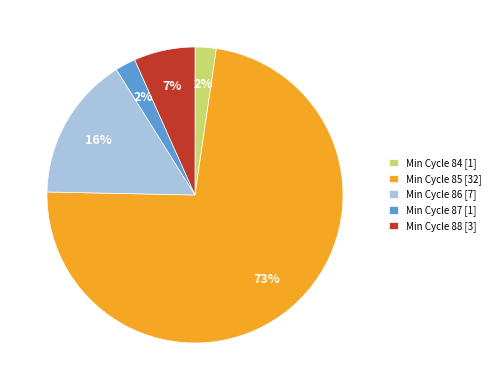

Which category has the biggest portion of the pie?

Min Cycle 85 [32]